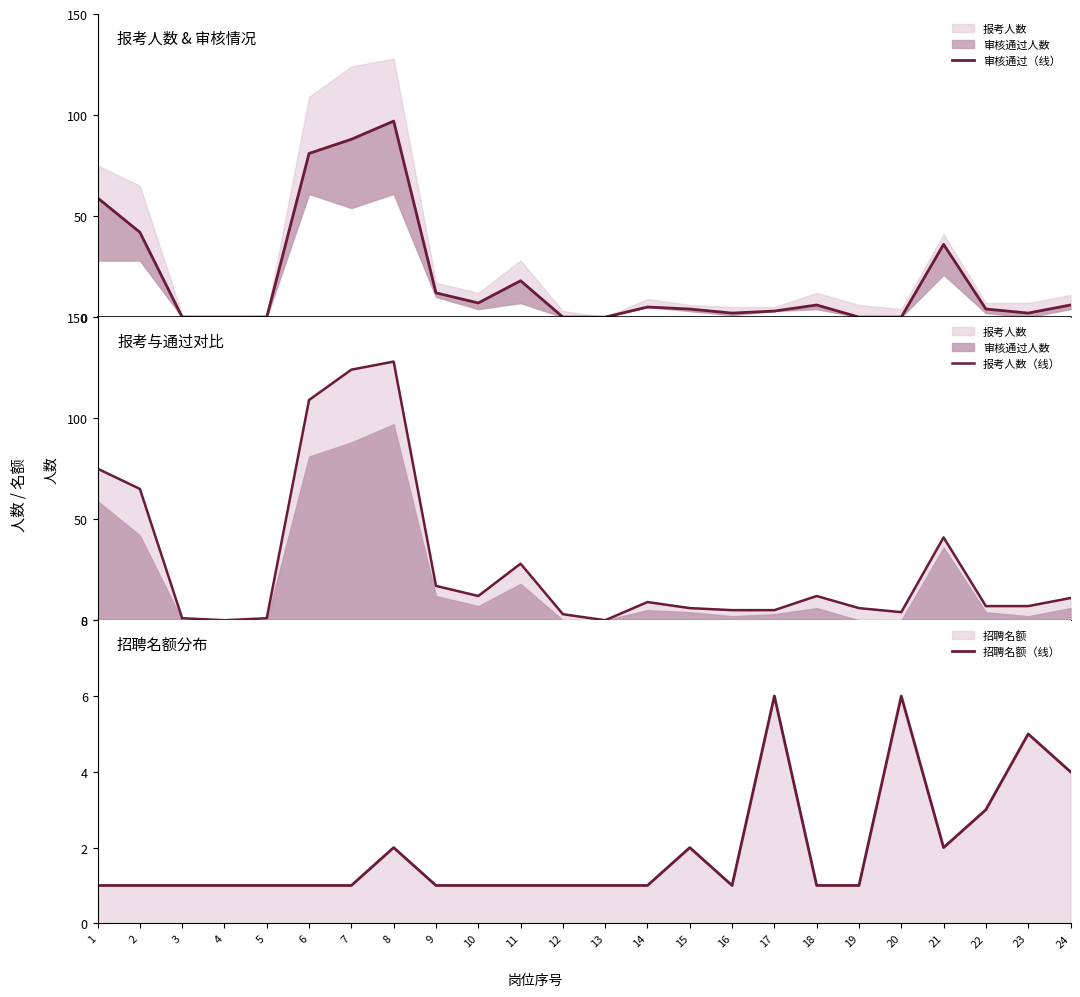

Where does the 报考人数（线） series first go above 9?

1